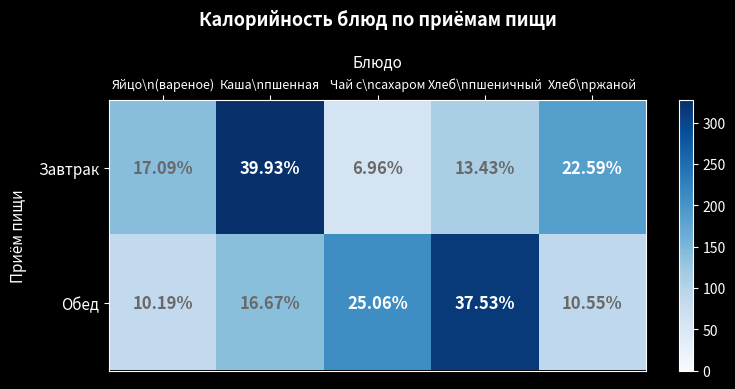

How many data points in Обед are less than 16?

2